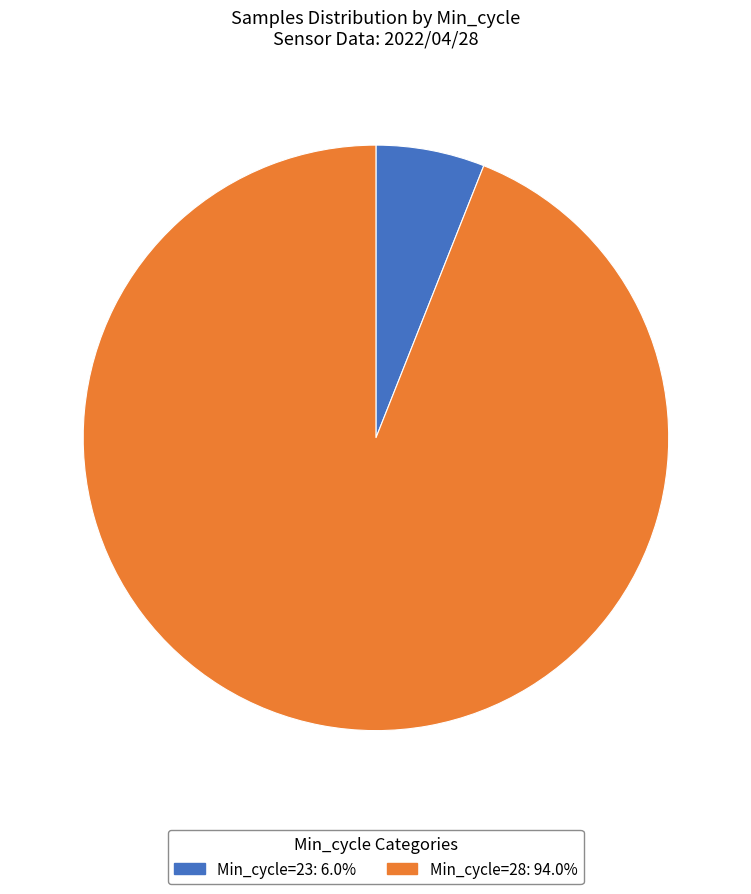

Combined, do Min_cycle=23: 6.0% and Min_cycle=28: 94.0% account for over 50%?

Yes